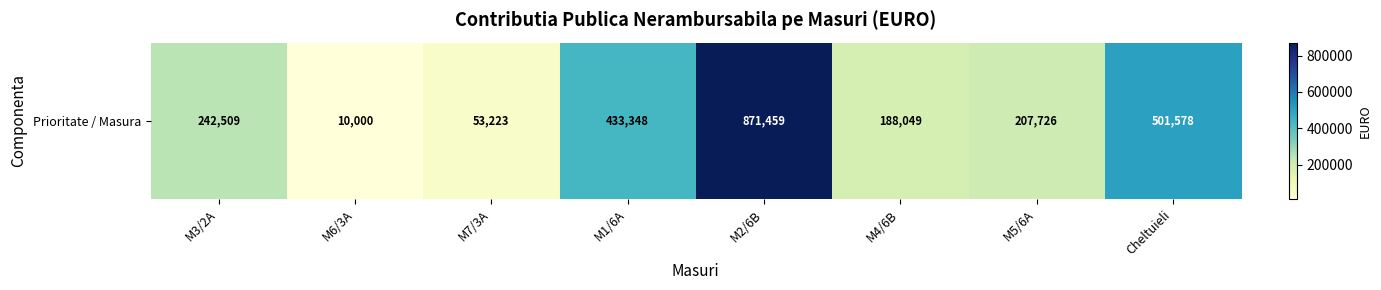

What is the change in value from M7/3A to M2/6B?

+818236.0